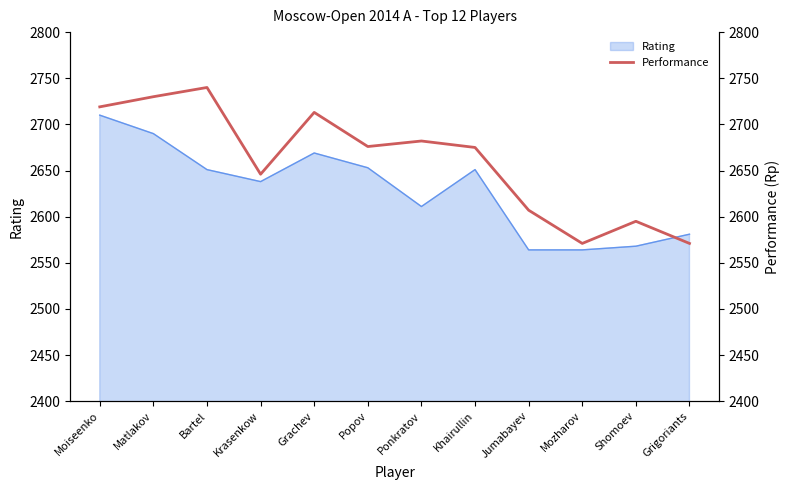

List the labels in order of value, smallest first.

Mozharov, Grigoriants, Shomoev, Jumabayev, Krasenkow, Khairullin, Popov, Ponkratov, Grachev, Moiseenko, Matlakov, Bartel